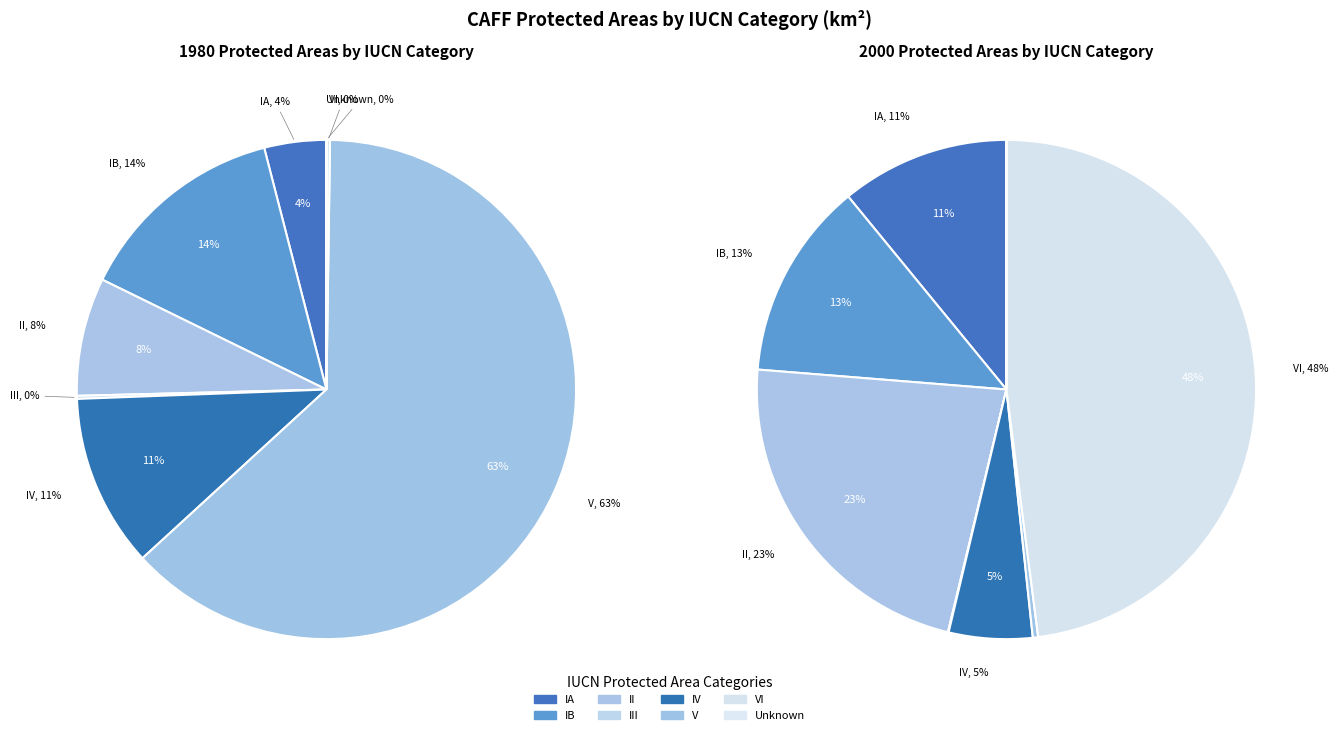

Is there a majority slice in this chart?

Yes